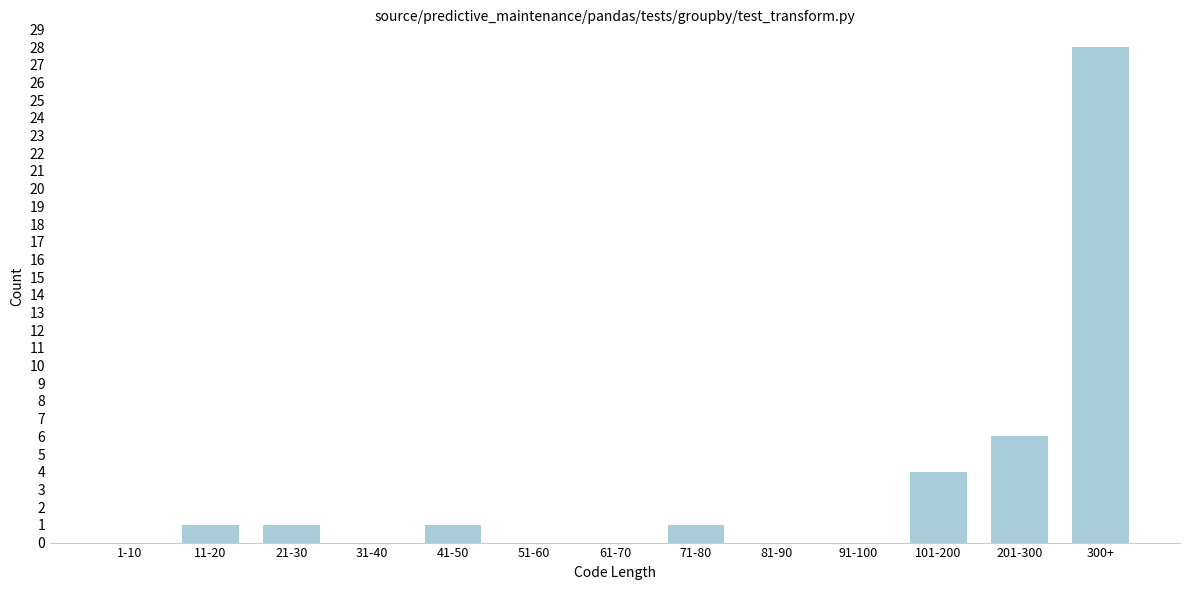

Reading left to right, extract all data points from this chart.

1-10=0	11-20=1	21-30=1	31-40=0	41-50=1	51-60=0	61-70=0	71-80=1	81-90=0	91-100=0	101-200=4	201-300=6	300+=28